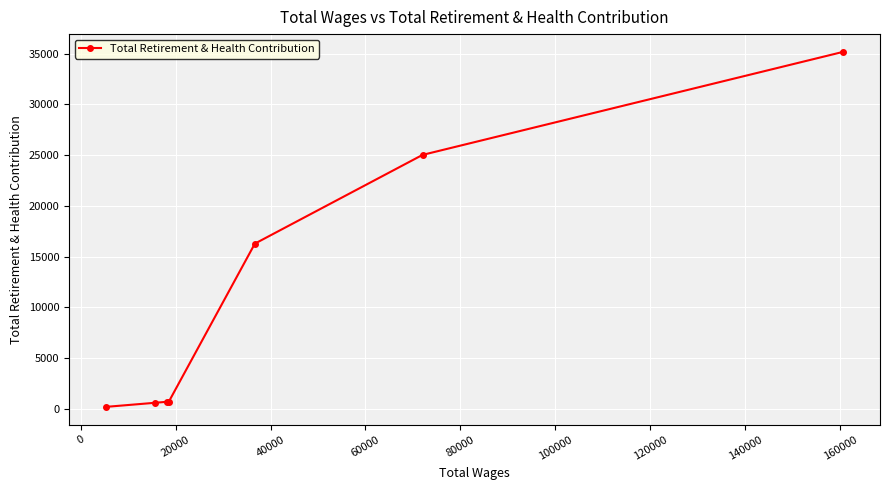

How many lines are shown in the chart?

1